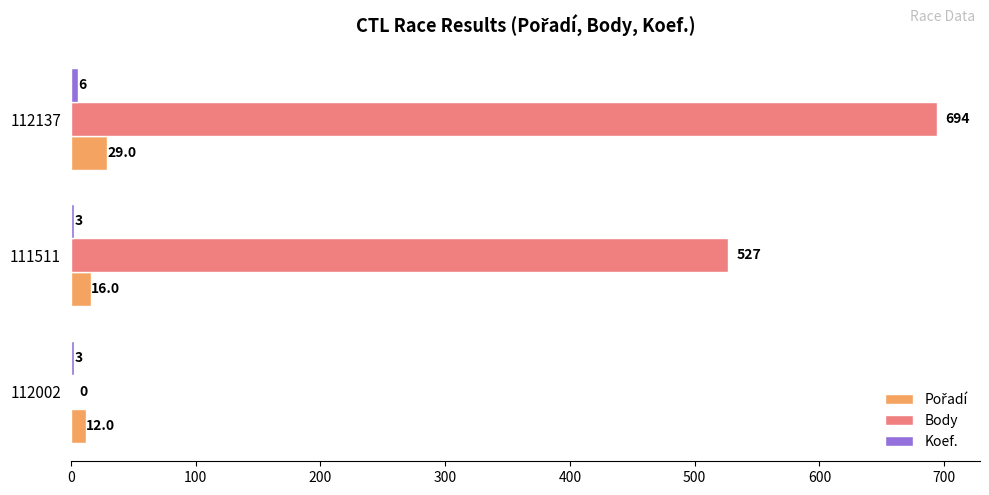

True or false: Body has a value of 359 at 112002.

False